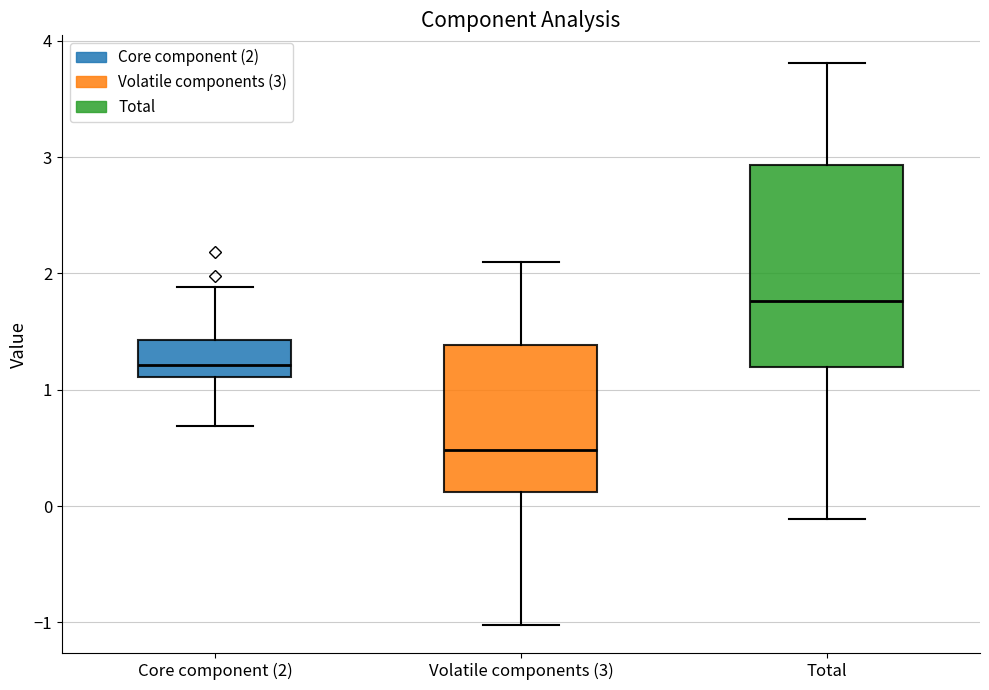

Comparing the boxes themselves (not the whiskers), which one is the tallest?

Total